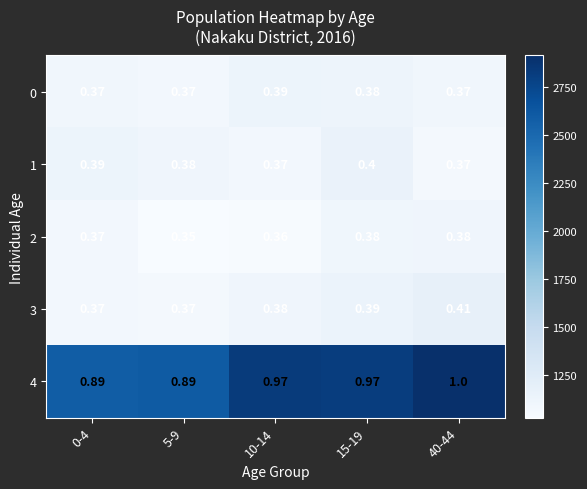

Which has a higher value, 15-19 or 0-4?

15-19